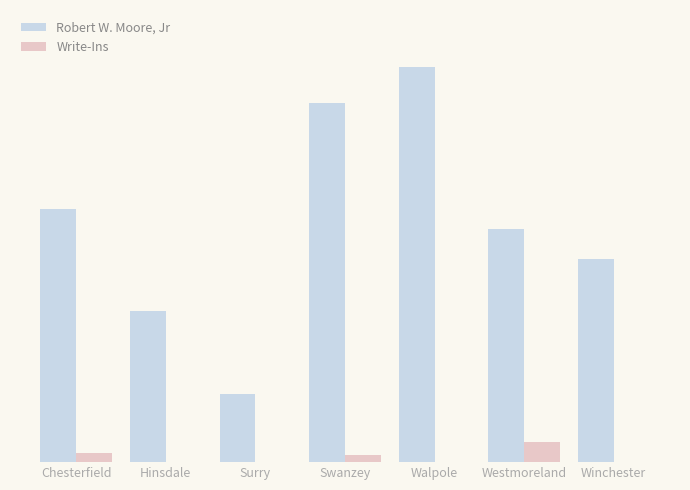

List the series in order of their overall mean, lowest first.

Write-Ins, Robert W. Moore, Jr